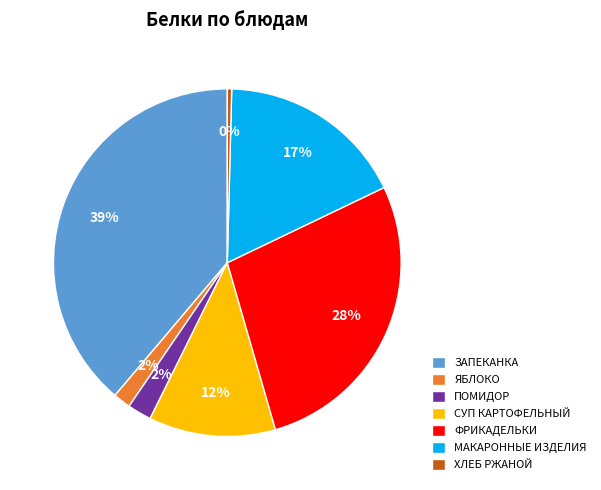

Do ХЛЕБ РЖАНОЙ and МАКАРОННЫЕ ИЗДЕЛИЯ together represent more than half of the pie?

No